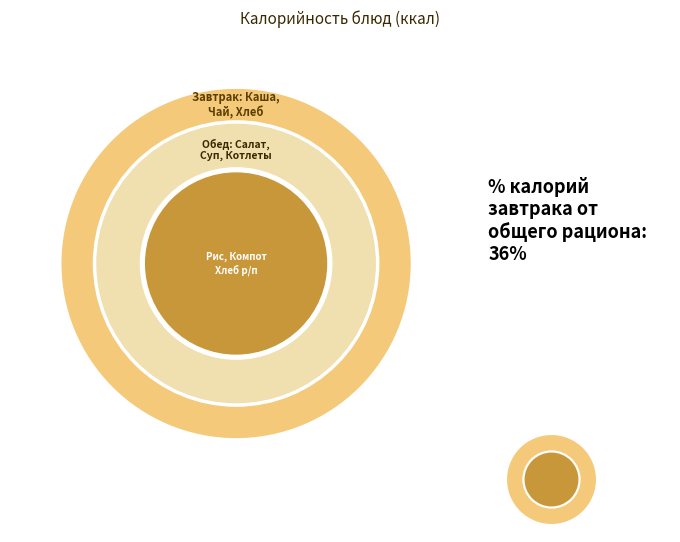

Which has a higher value, Суп картофельный or Компот из яблок?

Суп картофельный